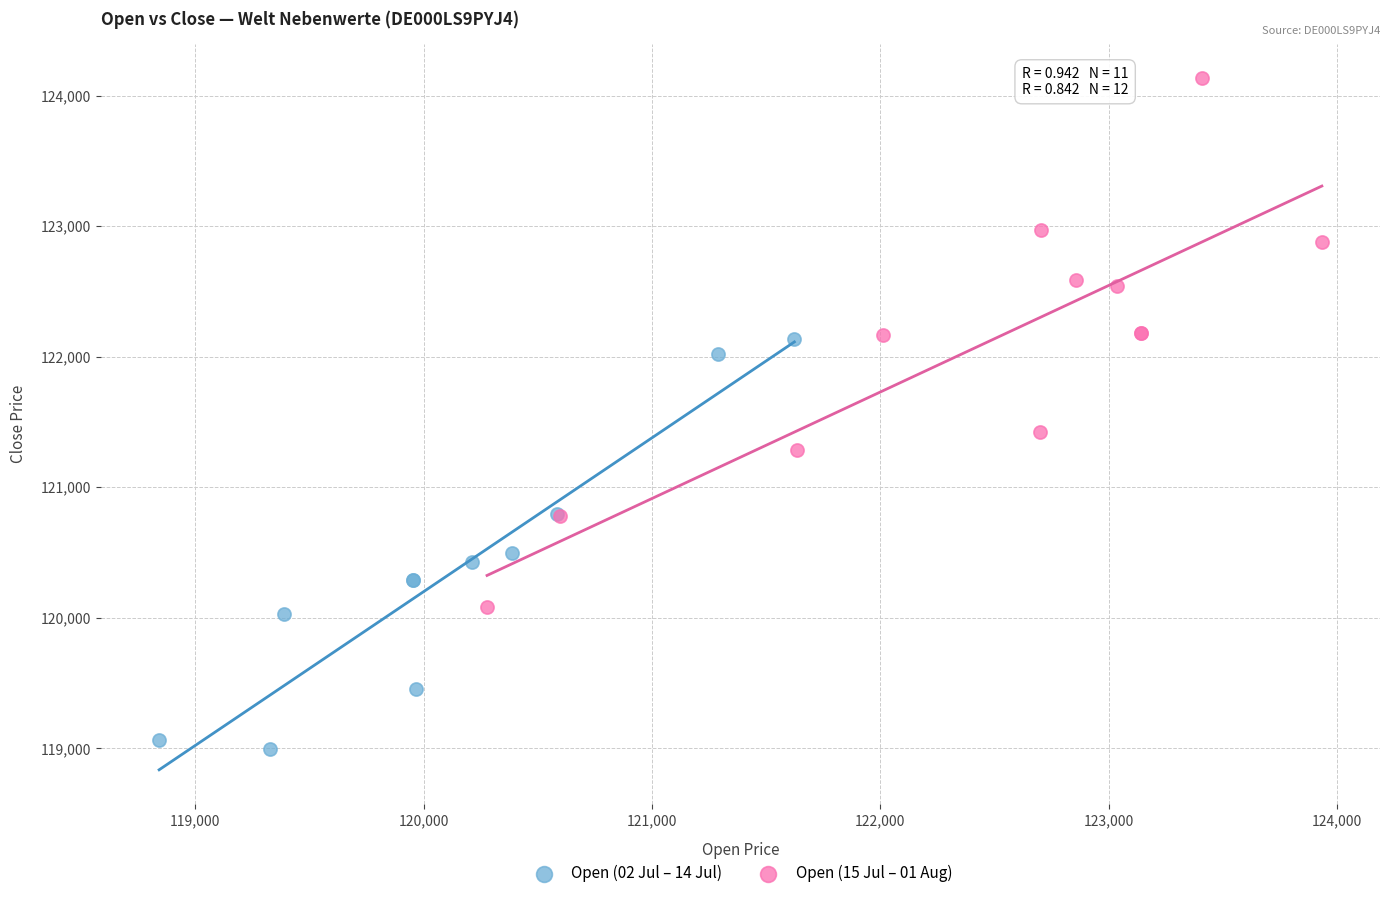

Which series reaches the minimum Y coordinate?

Open (02 Jul – 14 Jul)